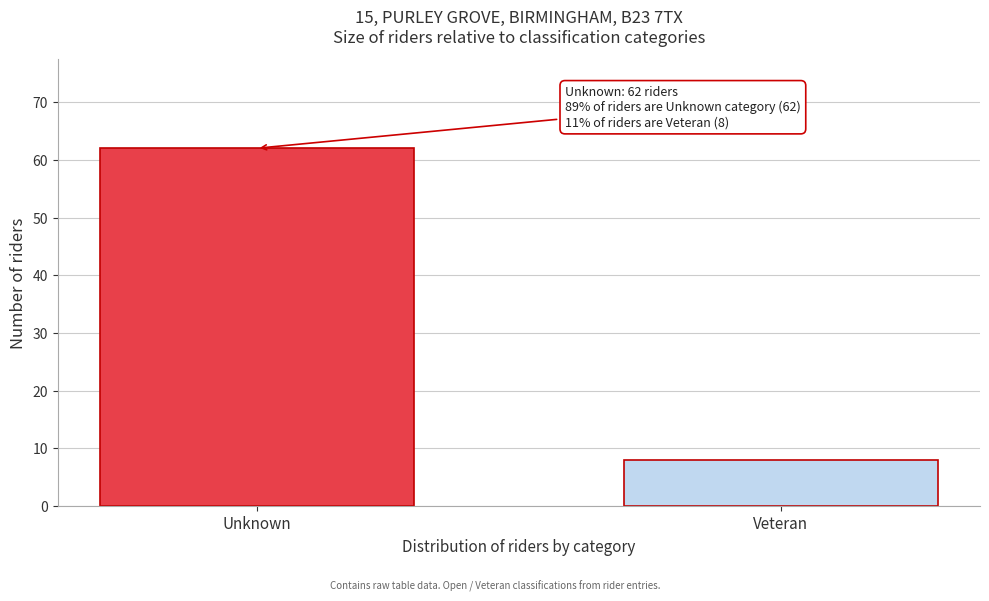

Reading left to right, extract all data points from this chart.

62	8